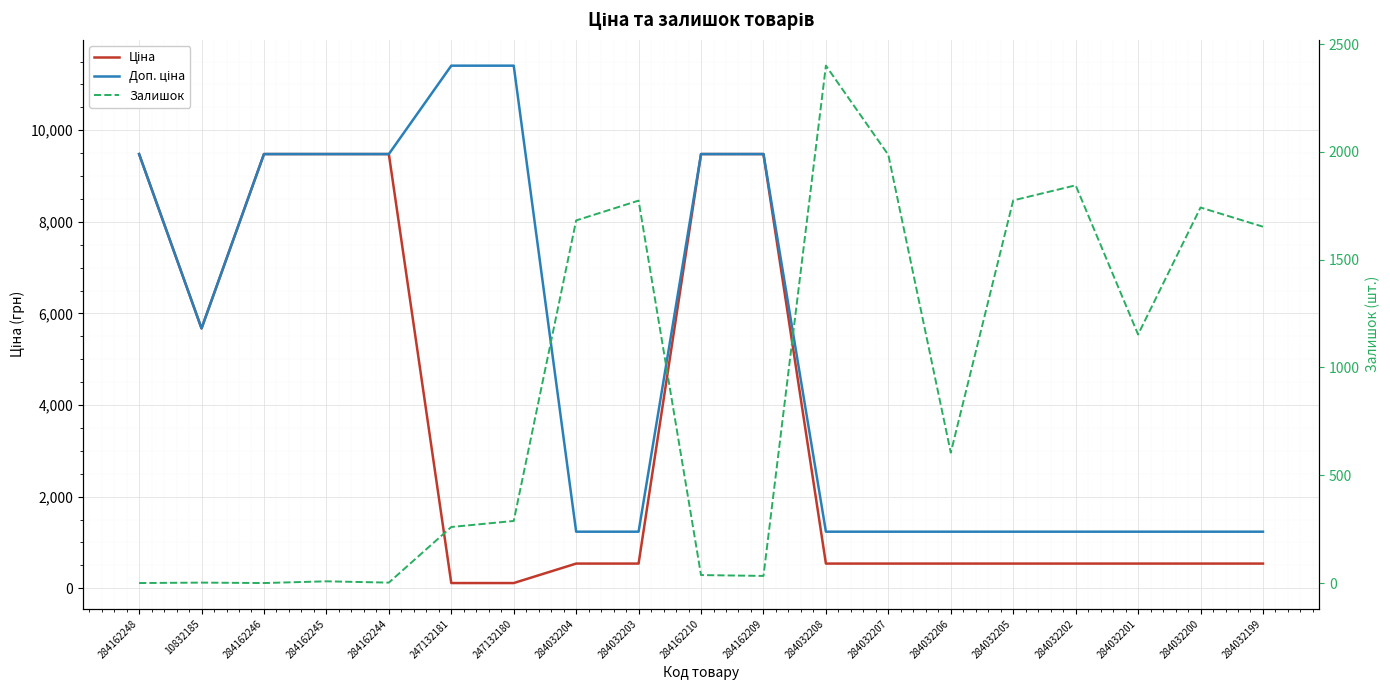

How many series are shown in this chart?

3